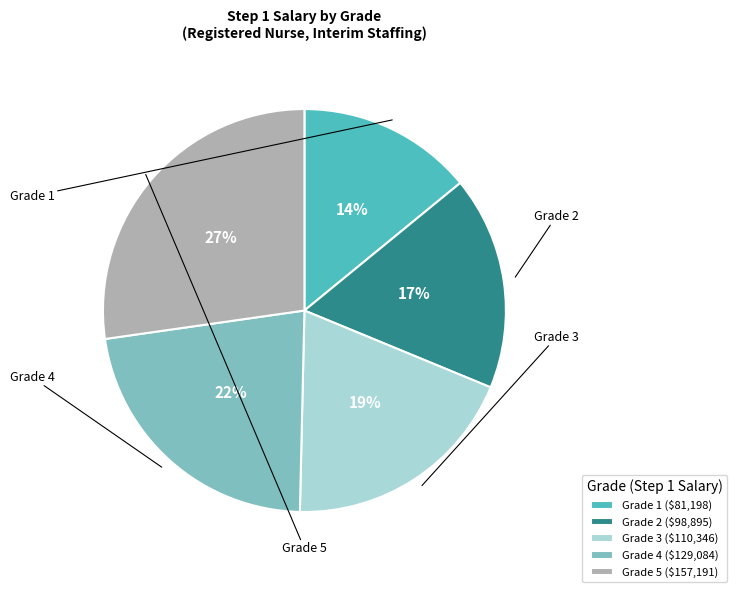

Rank the categories by value from highest to lowest.

Grade 5, Grade 4, Grade 3, Grade 2, Grade 1